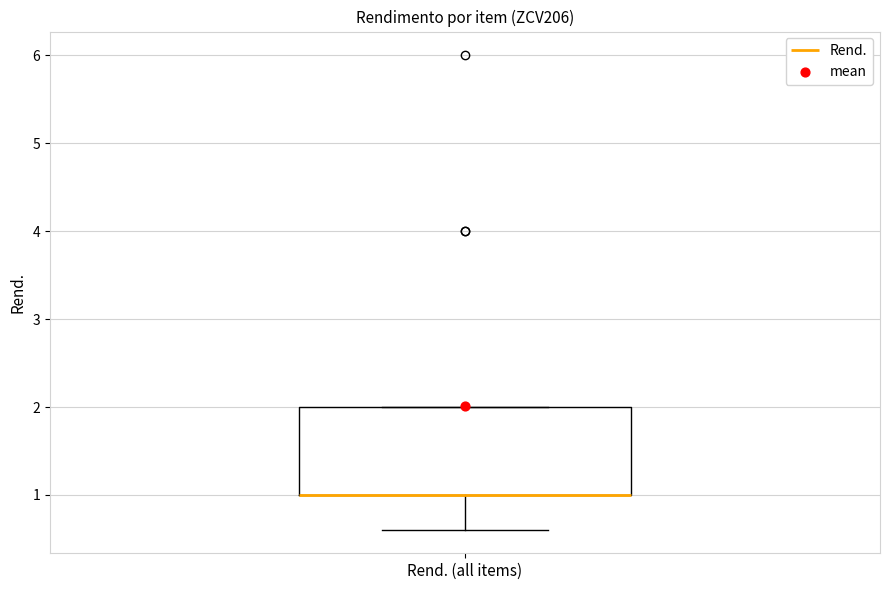

Where is the upper edge of the box for Rend. (all items) on the y-axis? The values are not printed on the chart, so give them approximately, as read against the axis.

2.0